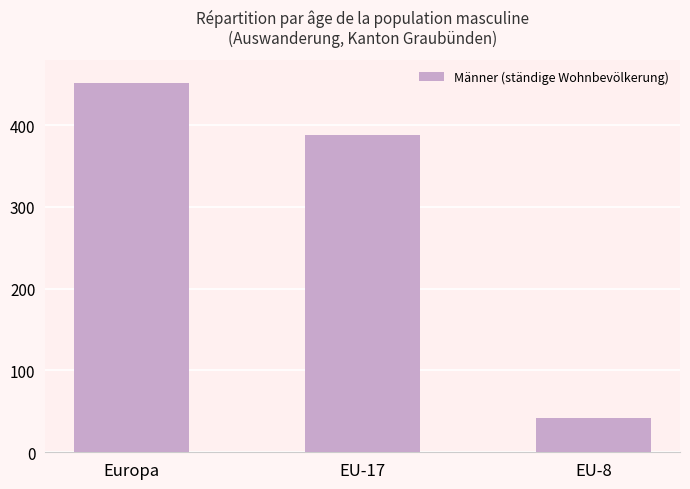

The chart shows a value of 388 at EU-17. True or false?

True